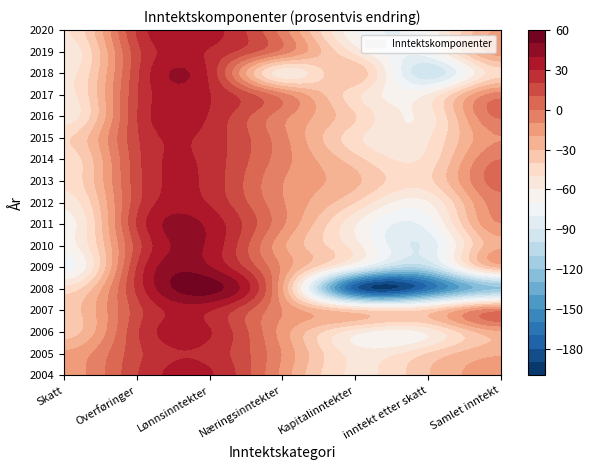

Which series has the largest range (max minus min)?

2008